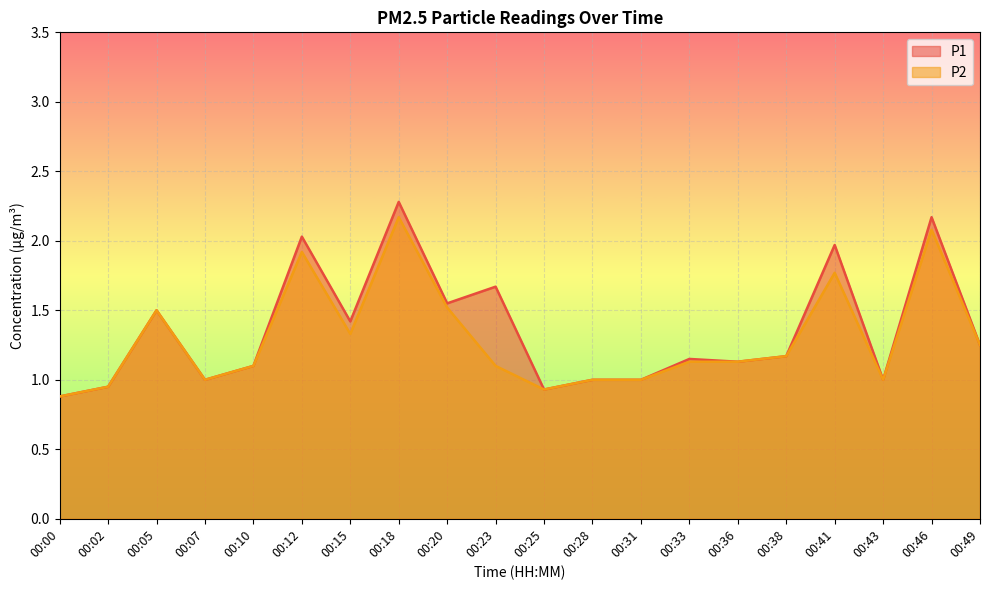

Reading left to right, list all the values displayed in this chart.

P1: 00:00=0.9	00:02=0.9	00:05=1.5	00:07=1.0	00:10=1.1	00:12=2.0	00:15=1.4	00:18=2.3	00:20=1.6	00:23=1.7	00:25=0.9	00:28=1.0	00:31=1.0	00:33=1.1	00:36=1.1	00:38=1.2	00:41=2.0	00:43=1.0	00:46=2.2	00:49=1.2
P2: 00:00=0.9	00:02=0.9	00:05=1.5	00:07=1.0	00:10=1.1	00:12=1.9	00:15=1.3	00:18=2.2	00:20=1.5	00:23=1.1	00:25=0.9	00:28=1.0	00:31=1.0	00:33=1.1	00:36=1.1	00:38=1.2	00:41=1.8	00:43=1.0	00:46=2.1	00:49=1.2